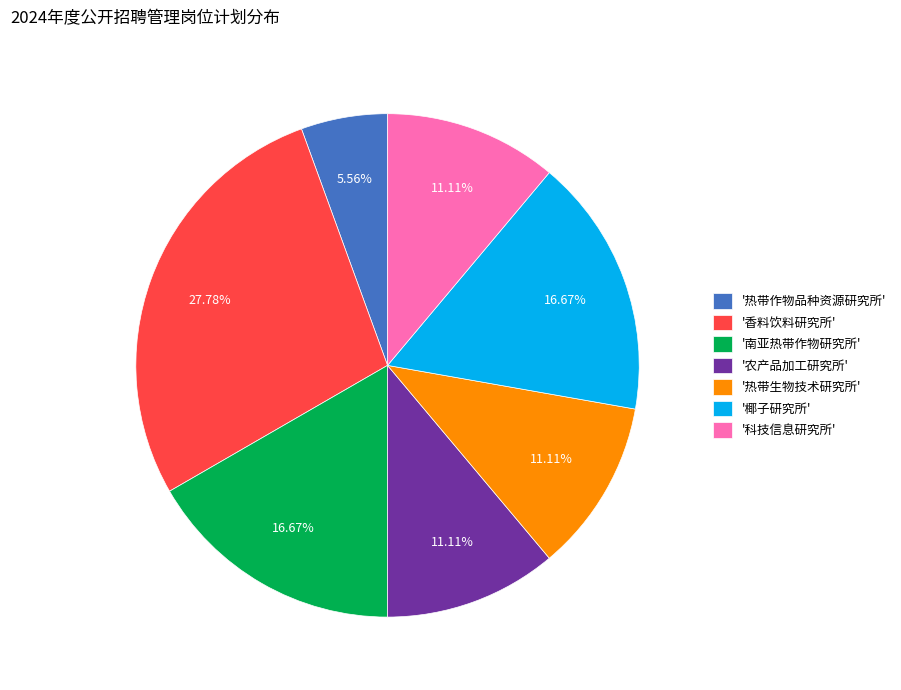

Which category has the biggest portion of the pie?

'香料饮料研究所'